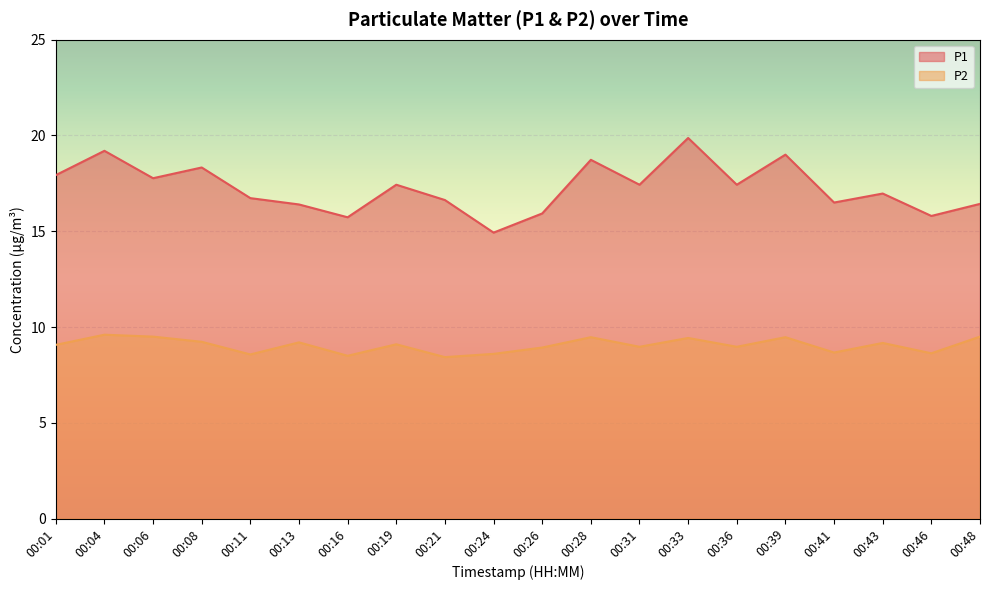

True or false: P2 has more than 0 interior local peaks.

True